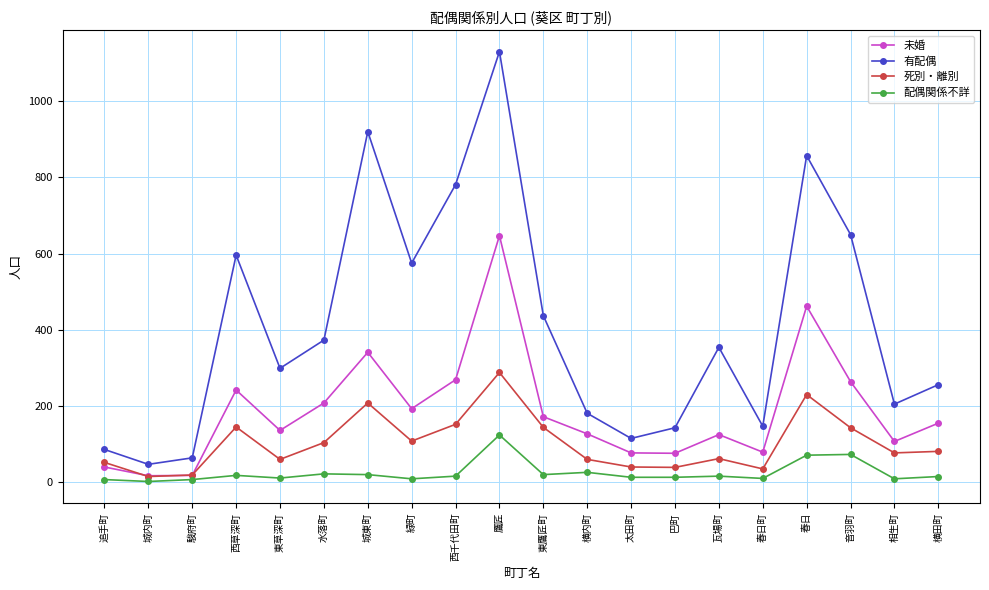

What is the difference between the second highest and minimum values in the 未婚 series?

445